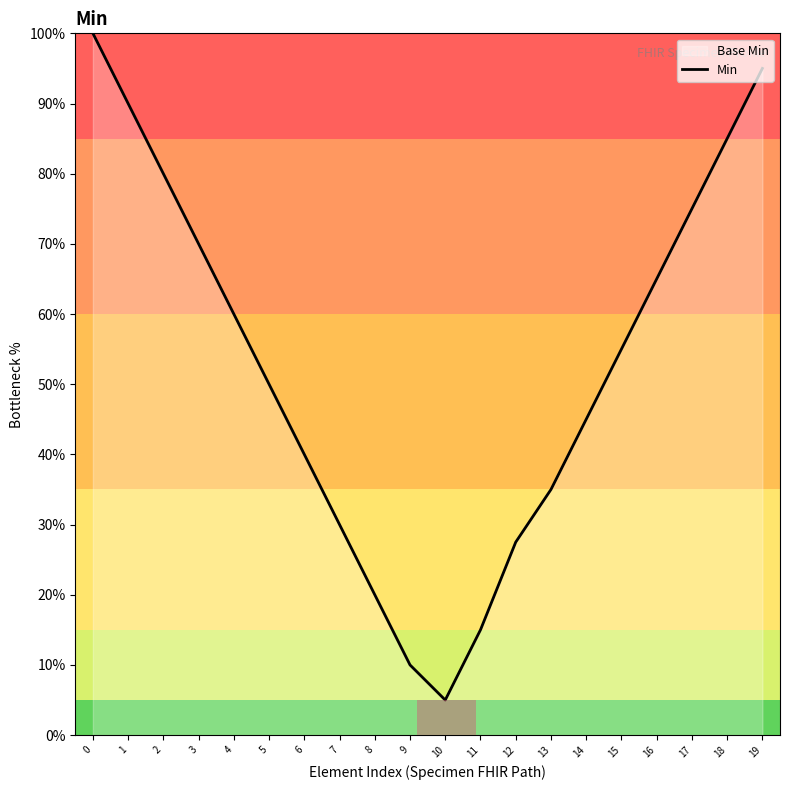

True or false: the data shows 131.1 at 0.

False